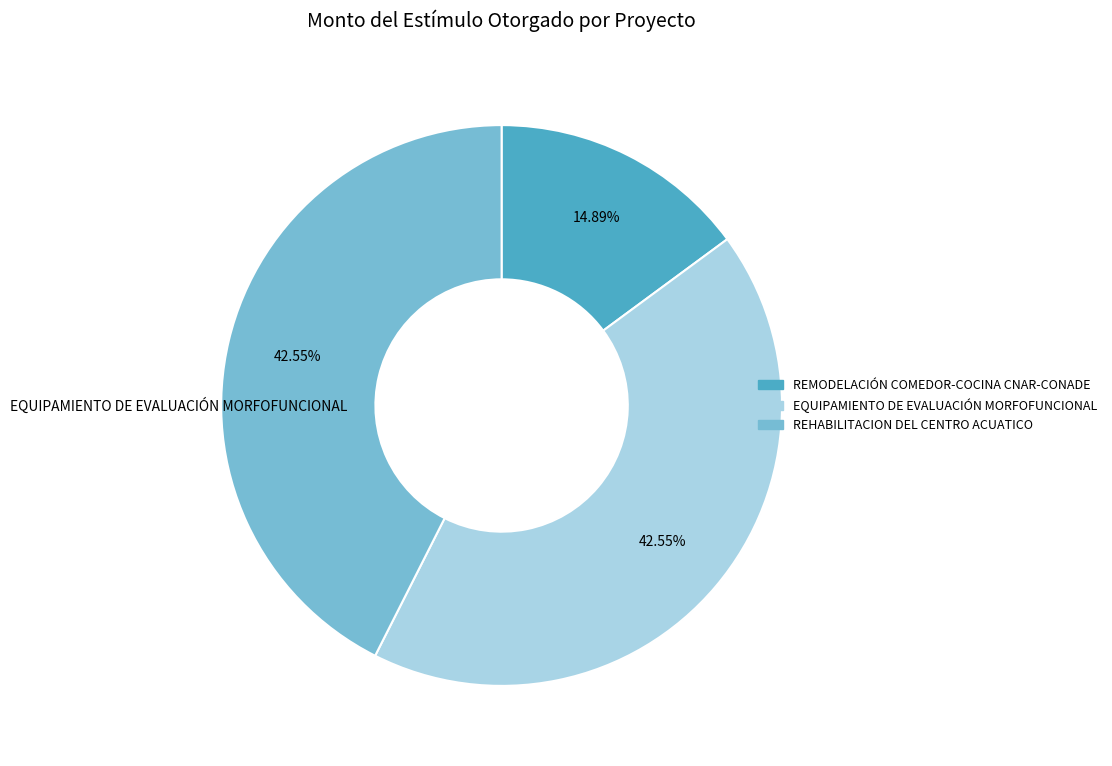

Is there a majority slice in this chart?

No